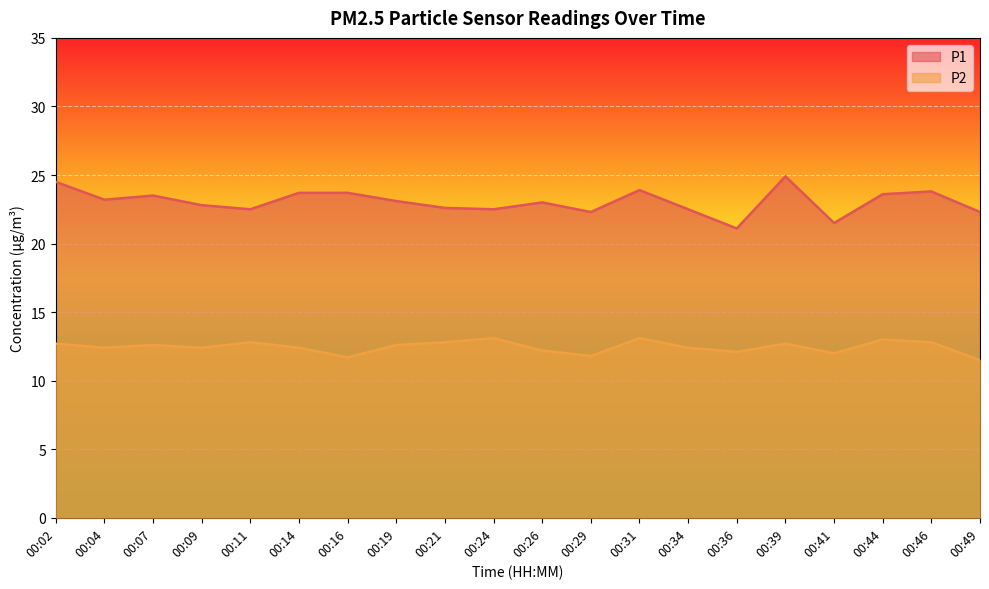

What is the maximum value for P2?

13.1